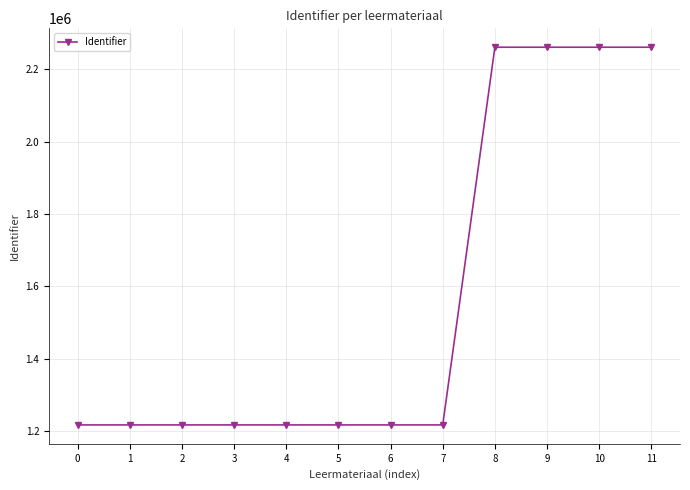

Count the number of categories in the chart.

12